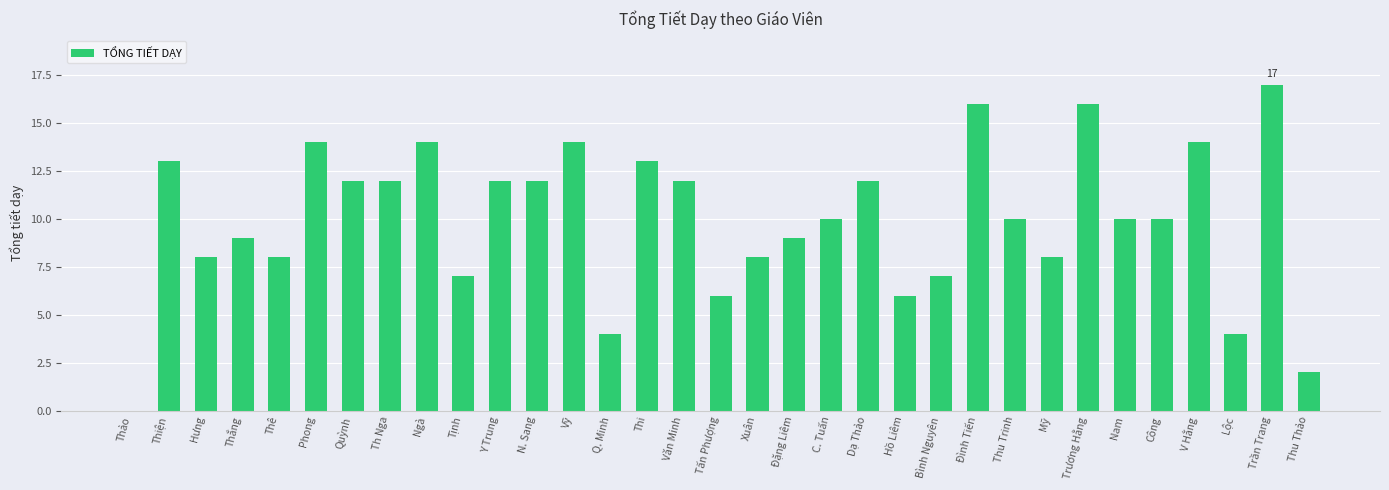

What is the greatest value displayed?

17